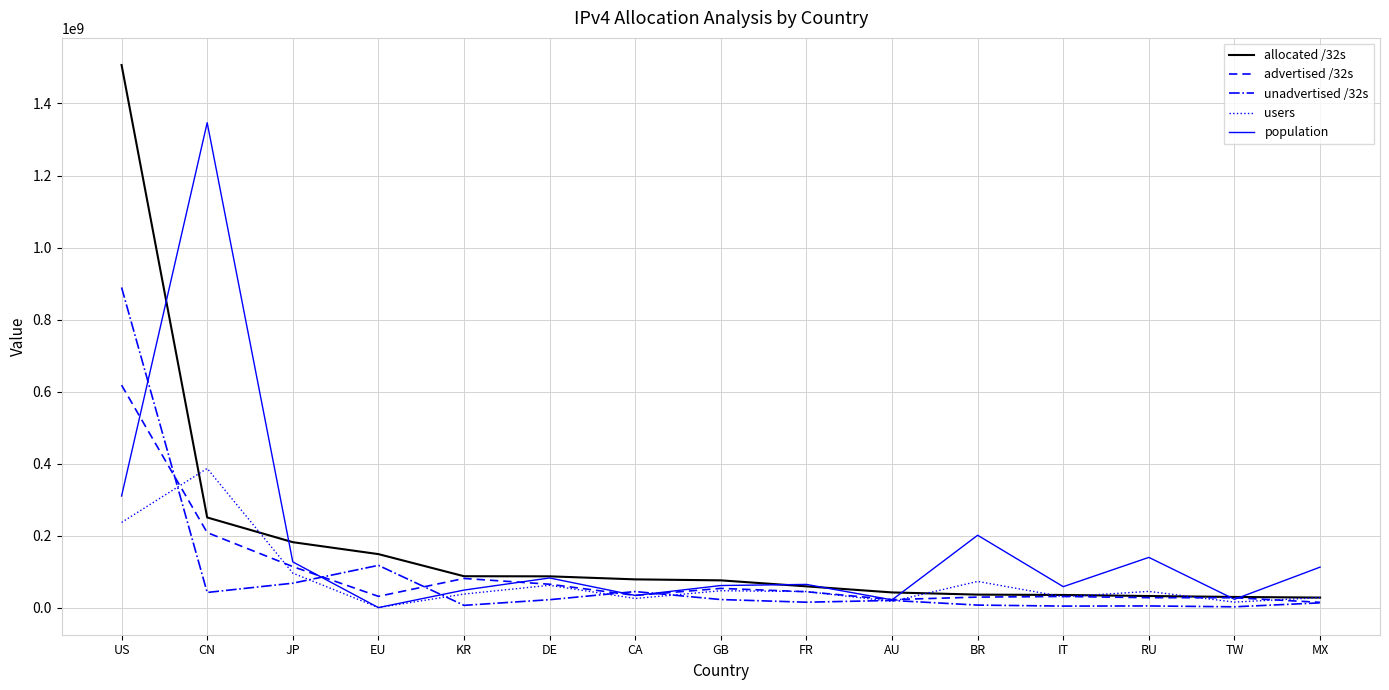

Which series has the largest range (max minus min)?

allocated /32s